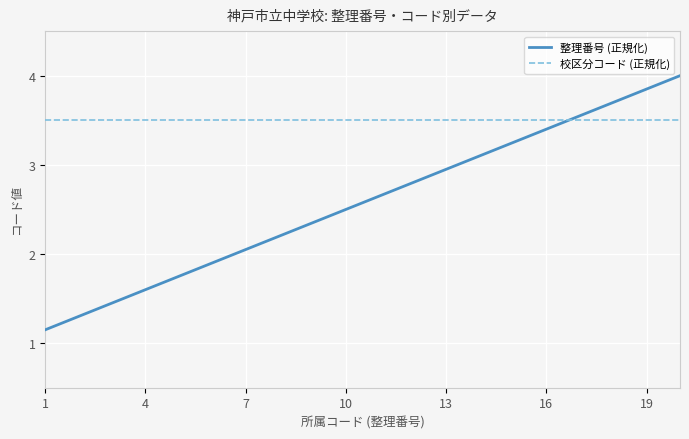

What is the greatest value displayed?

4.0